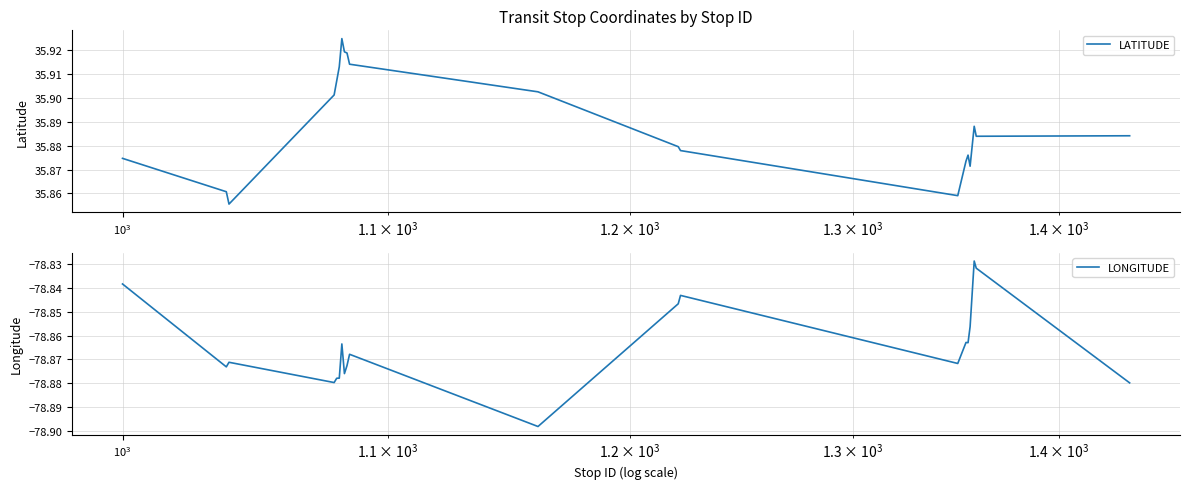

Is the value of LONGITUDE at $\mathdefault{10^{4}}$ greater than the value of LATITUDE at $\mathdefault{10^{4}}$?

No